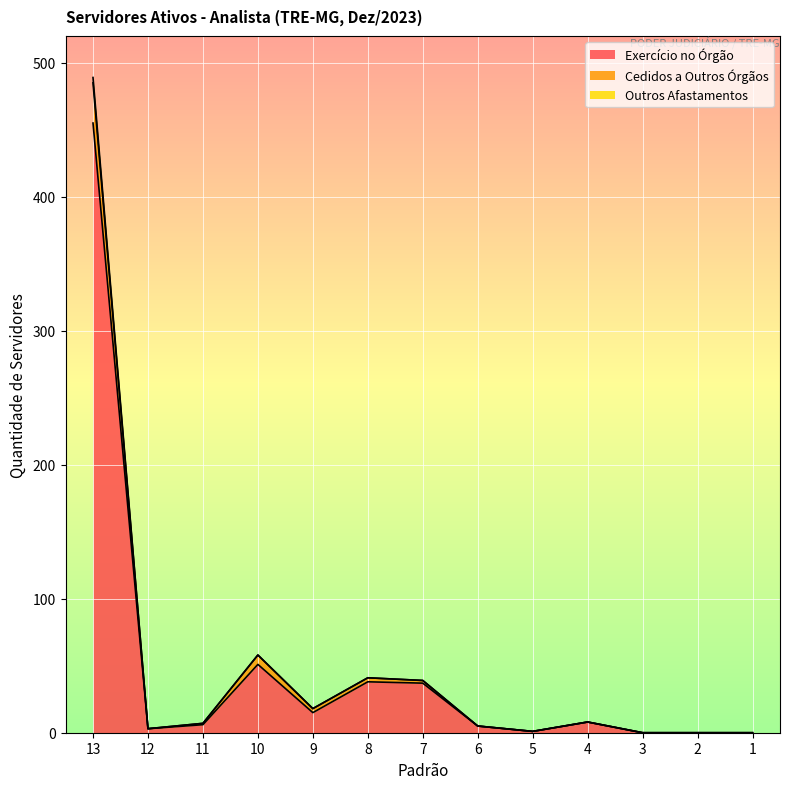

Which category has the highest value in the Exercício no Órgão series?

13